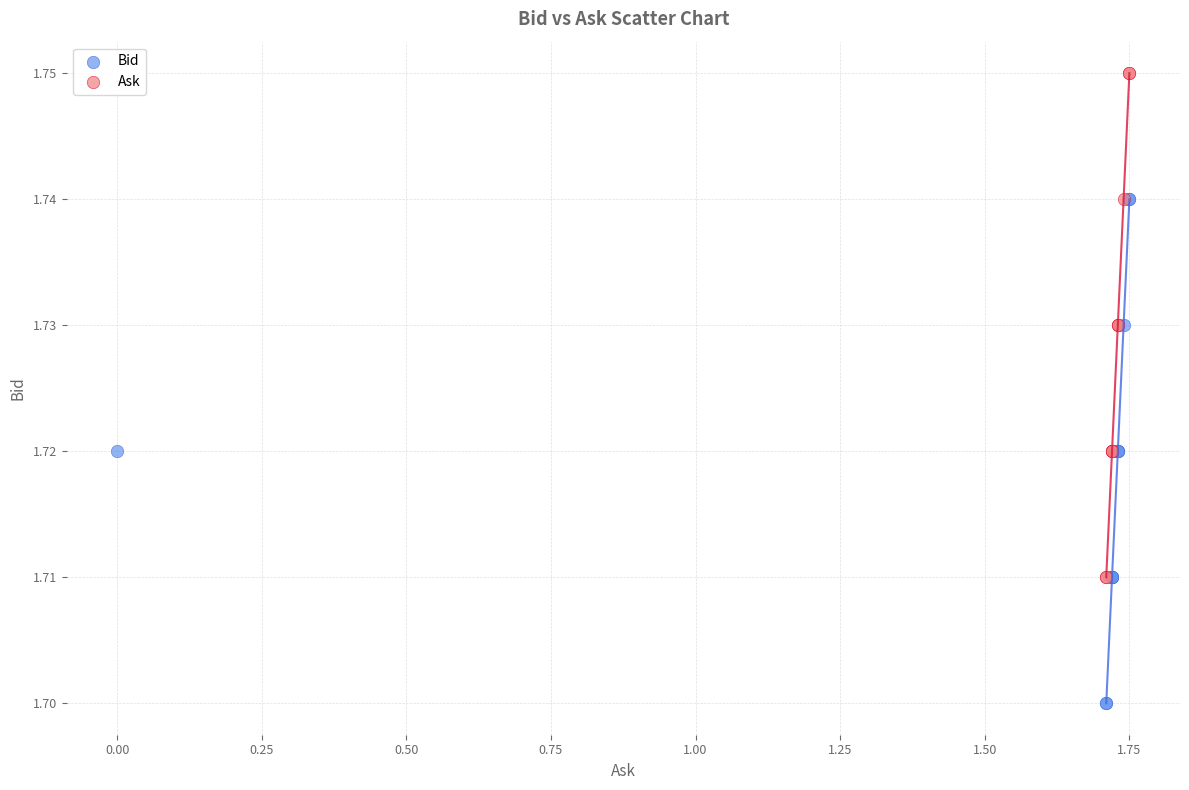

Which series contains the lowest Y value?

Bid